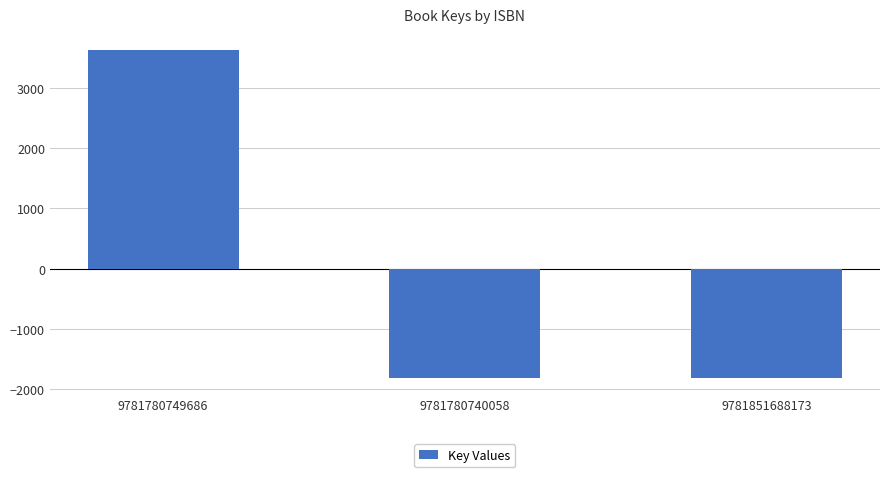

Reading right to left, transcribe all the data shown in this chart.

-1809.3	-1809.3	3618.7